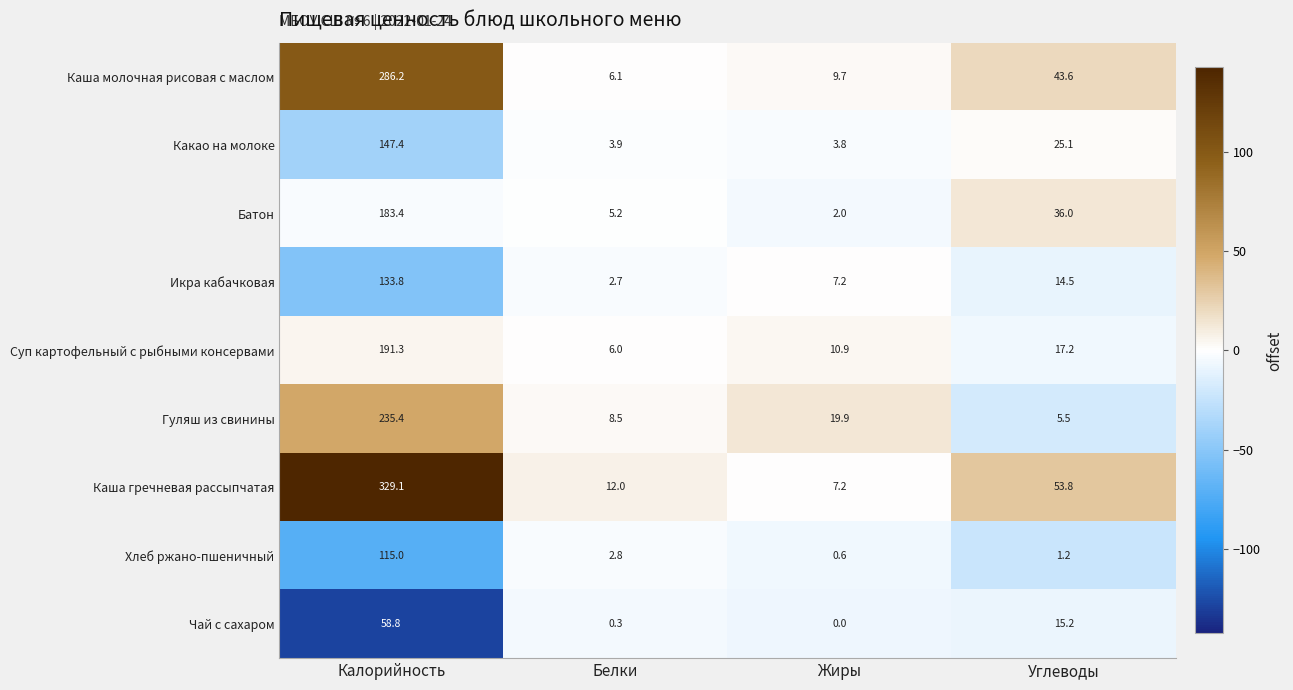

Is it true that Батон equals 2.0 at Жиры?

True